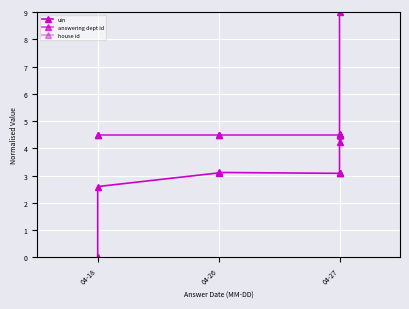

Reading right to left, list all the values displayed in this chart.

uin: 9.0	4.5	4.2	3.1	3.1	3.1	3.1	3.1	2.6	0.0
answering dept id: 4.5	4.5	4.5	4.5	4.5	4.5	4.5	4.5	4.5	4.5
house id: 4.5	4.5	4.5	4.5	4.5	4.5	4.5	4.5	4.5	4.5